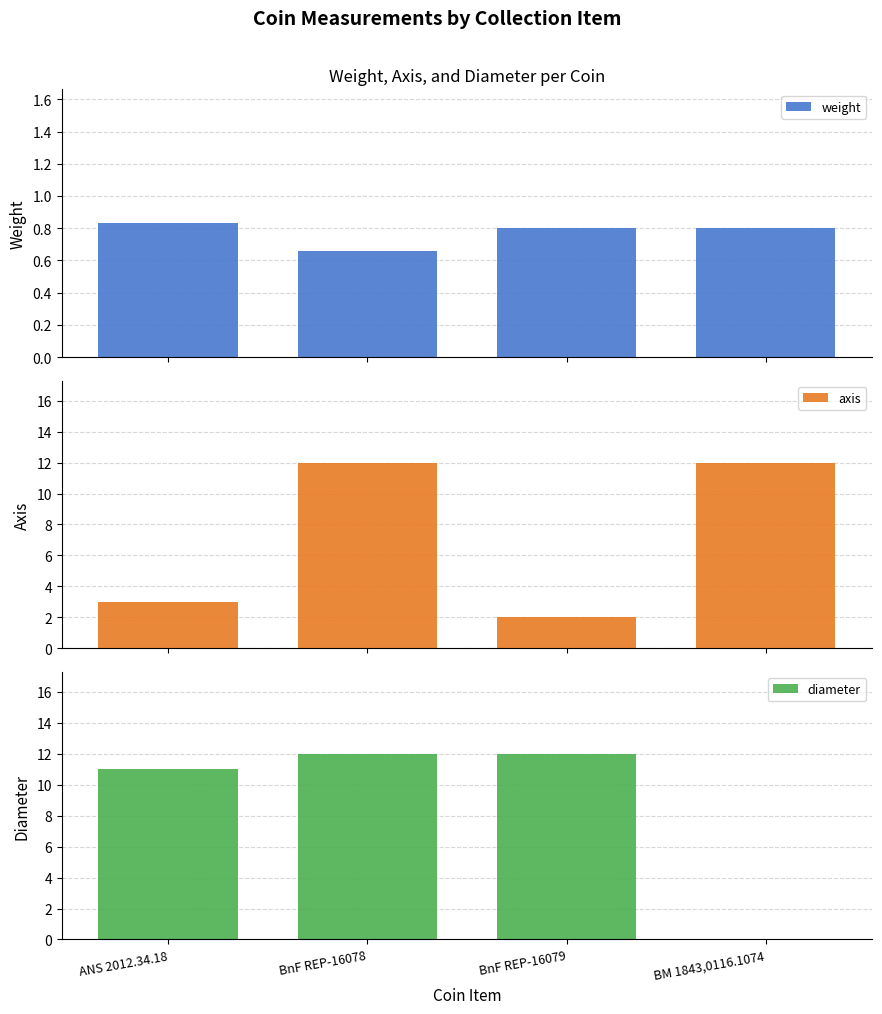

Rank the categories by weight value from lowest to highest.

BnF REP-16078, BnF REP-16079, BM 1843,0116.1074, ANS 2012.34.18